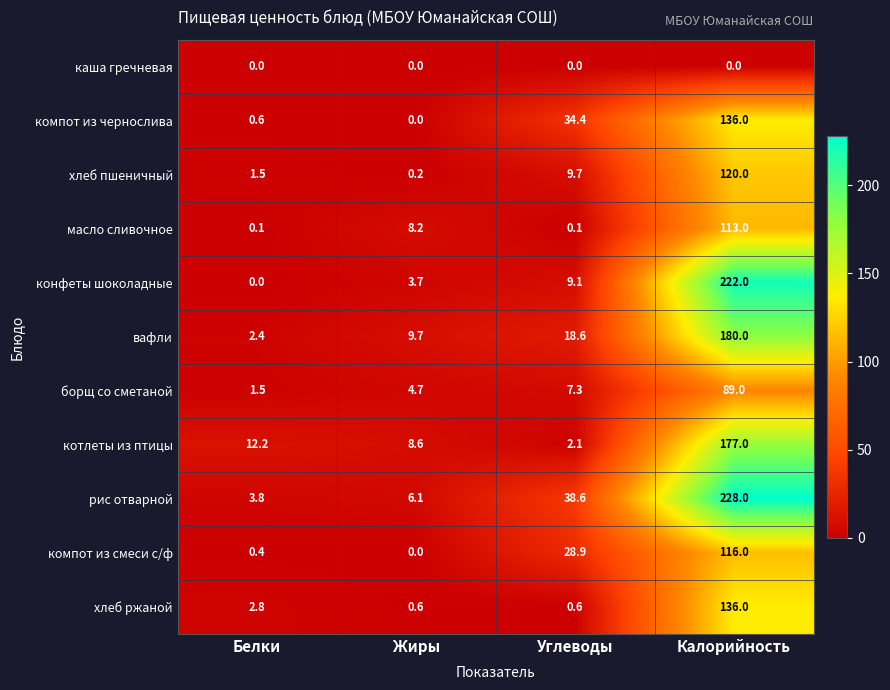

List the labels in order of компот из чернослива value, smallest first.

Жиры, Белки, Углеводы, Калорийность